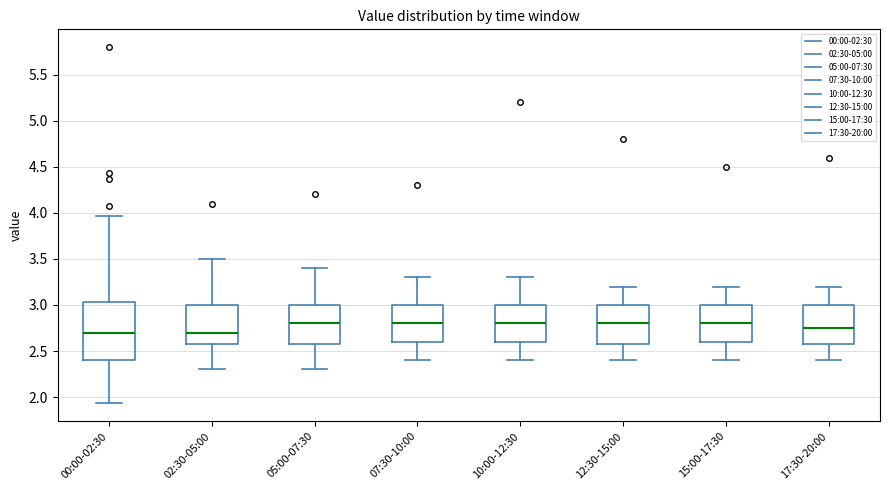

Reading left to right, transcribe this box plot: for each box, give where its median line is, the range the box spans, and where its two whiskers end, as read against the y-axis. The values are not printed on the chart, so give them approximately, as read against the axis.

00:00-02:30: median 2.70, box 2.40 to 3.05, whiskers 1.95 to 3.95
02:30-05:00: median 2.70, box 2.60 to 3.00, whiskers 2.30 to 3.50
05:00-07:30: median 2.80, box 2.60 to 3.00, whiskers 2.30 to 3.40
07:30-10:00: median 2.80, box 2.60 to 3.00, whiskers 2.40 to 3.30
10:00-12:30: median 2.80, box 2.60 to 3.00, whiskers 2.40 to 3.30
12:30-15:00: median 2.80, box 2.60 to 3.00, whiskers 2.40 to 3.20
15:00-17:30: median 2.80, box 2.60 to 3.00, whiskers 2.40 to 3.20
17:30-20:00: median 2.75, box 2.60 to 3.00, whiskers 2.40 to 3.20